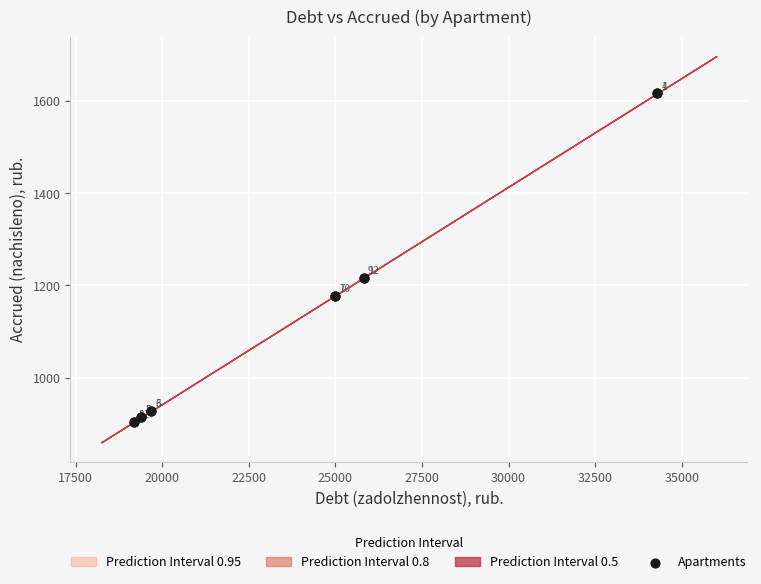

What Y value in the scatter plot is closest to 1260?

1216.8